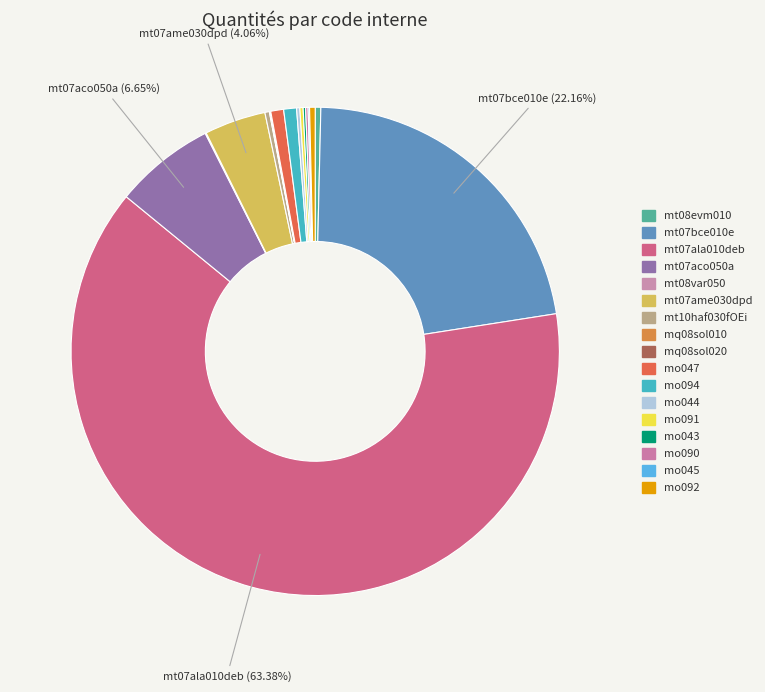

Which slice is the smallest?

mq08sol010